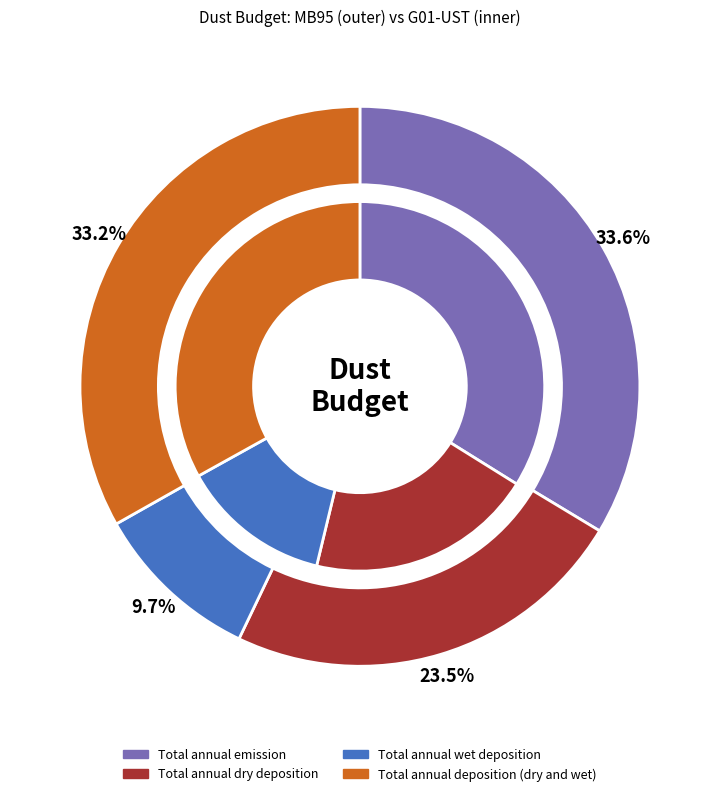

To the nearest percent, what is the average slice percentage?

25%